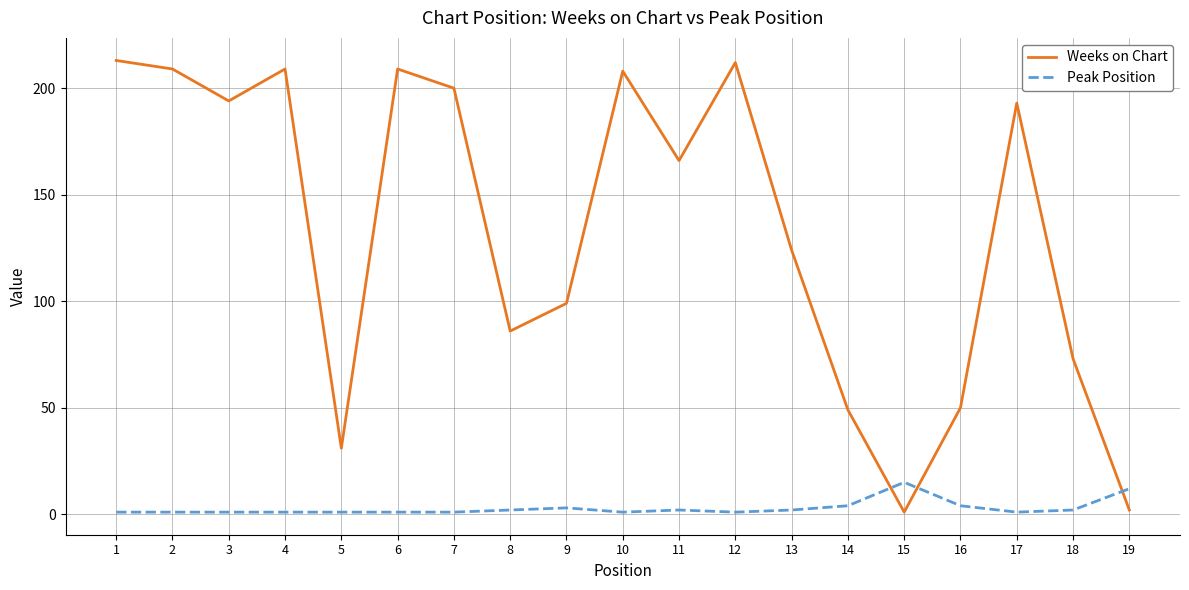

What is the maximum value for Weeks on Chart?

213